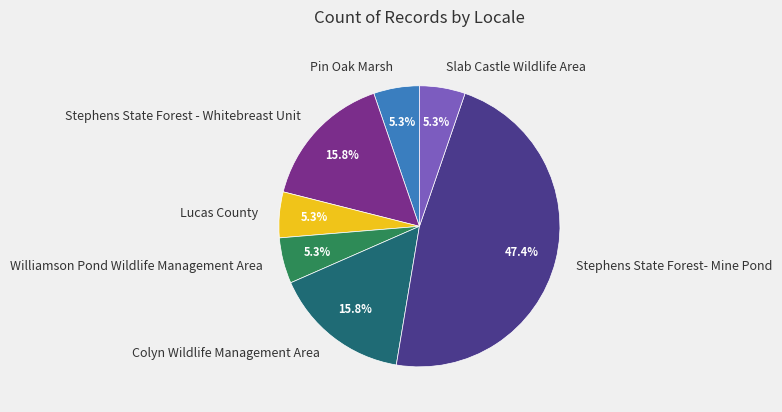

Which category has the biggest portion of the pie?

Stephens State Forest- Mine Pond